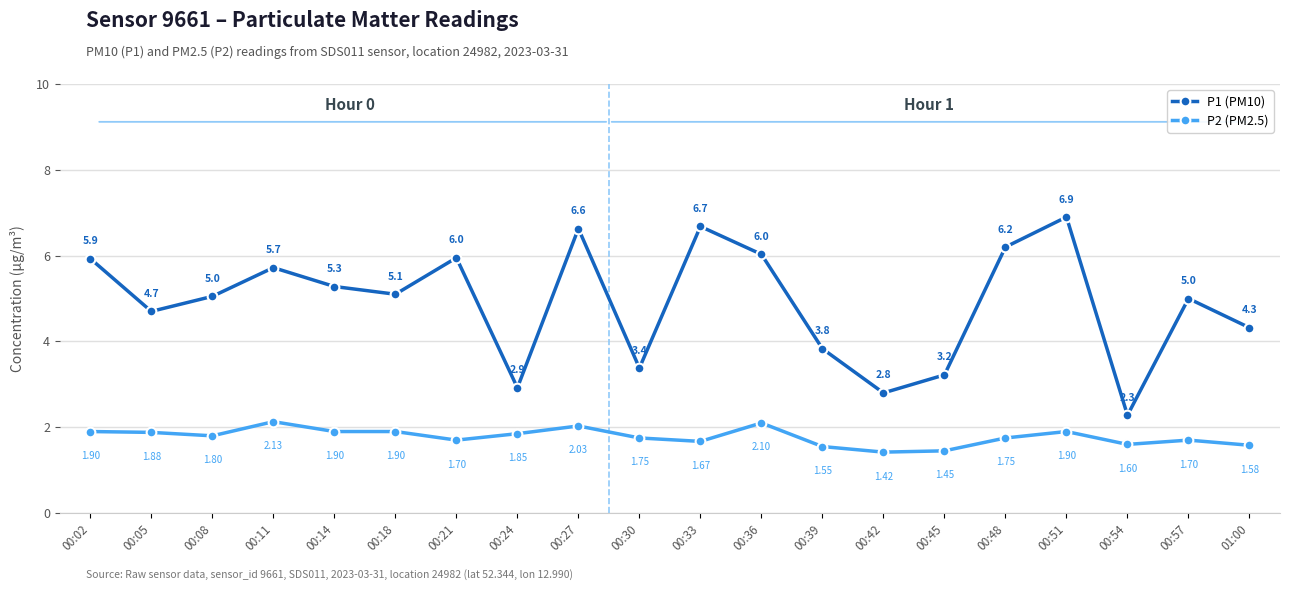

What is the difference between the highest and lowest values at 00:24?

1.1